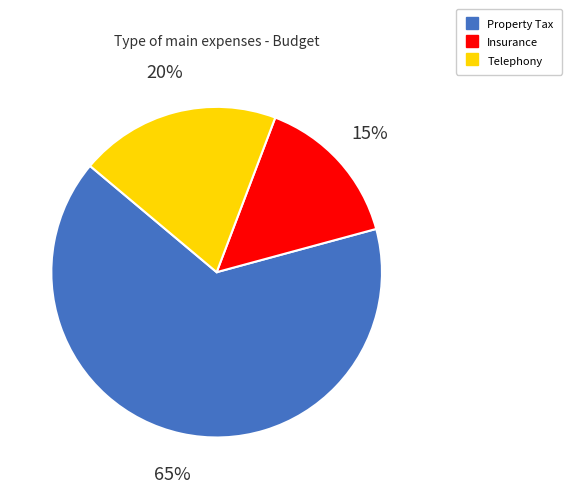

True or false: Property Tax accounts for 56% of the total.

False